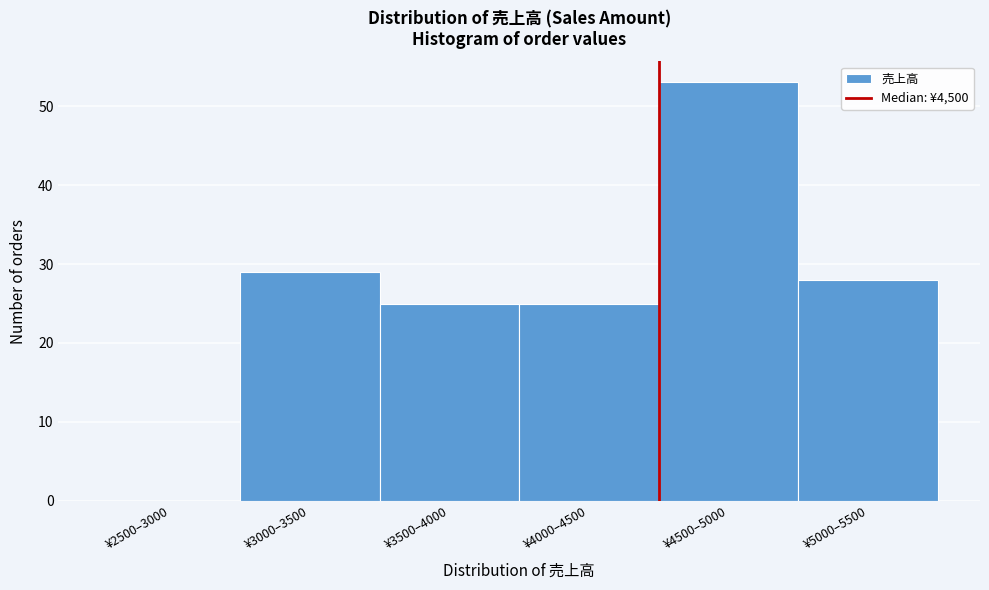

Reading left to right, list all the values displayed in this chart.

¥2500–3000=0	¥3000–3500=29	¥3500–4000=25	¥4000–4500=25	¥4500–5000=53	¥5000–5500=28